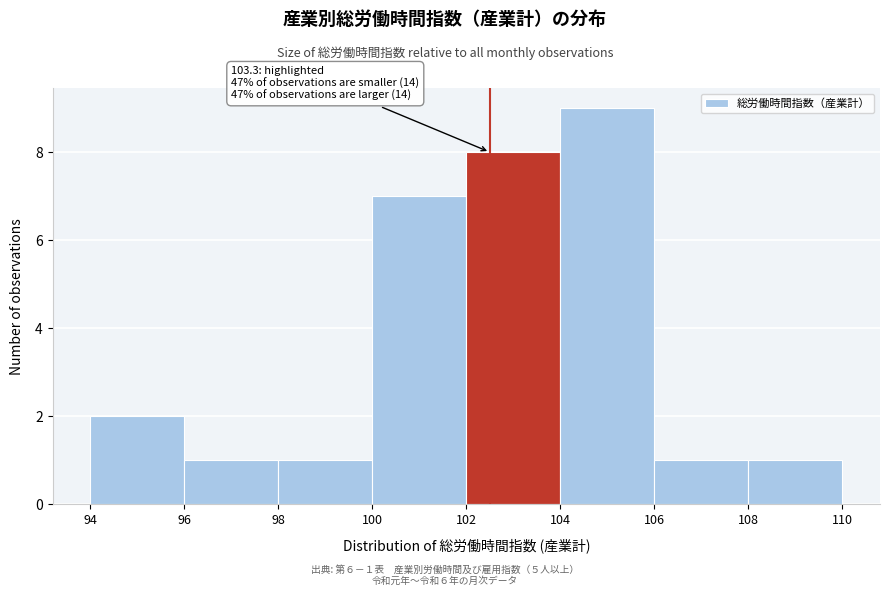

Which range on the x-axis has the tallest bar?

104 to 106